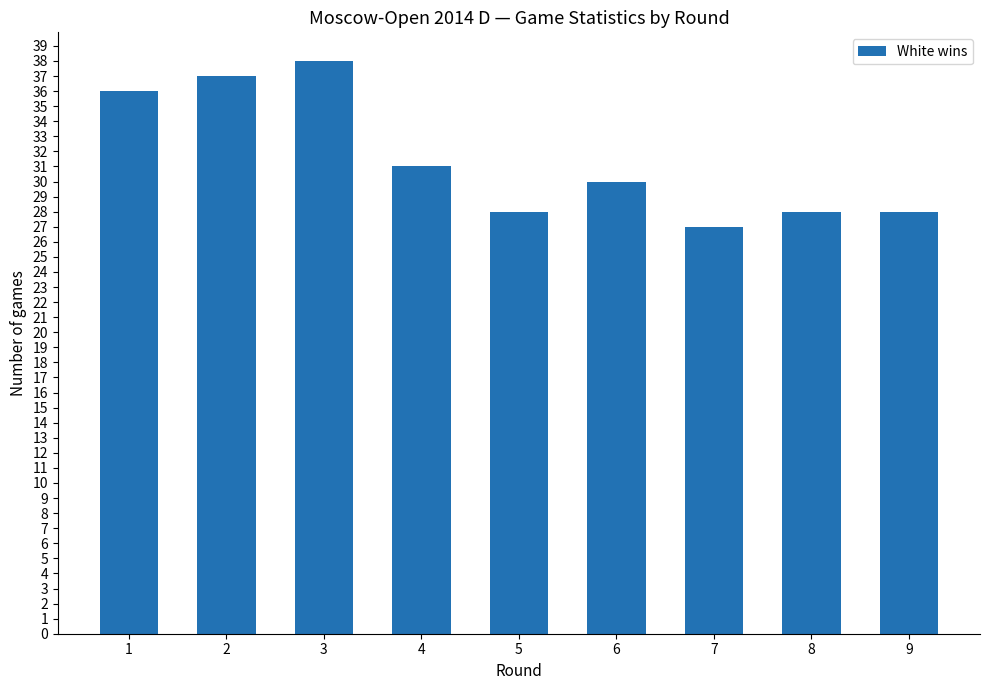

Which category has the highest value across all series?

3